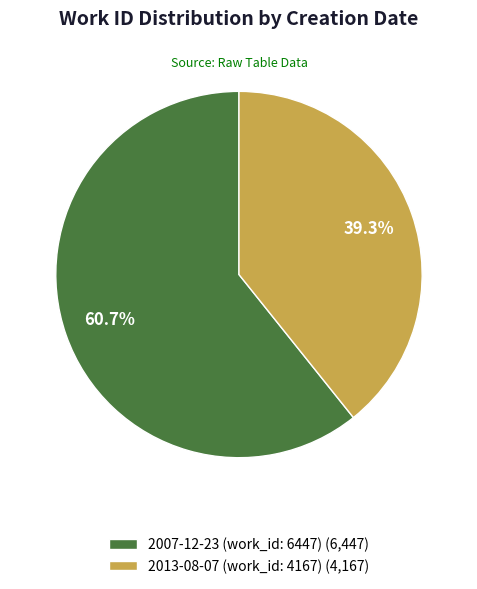

Is it true that 2007-12-23 (work_id: 6447) is 48% of the pie?

False